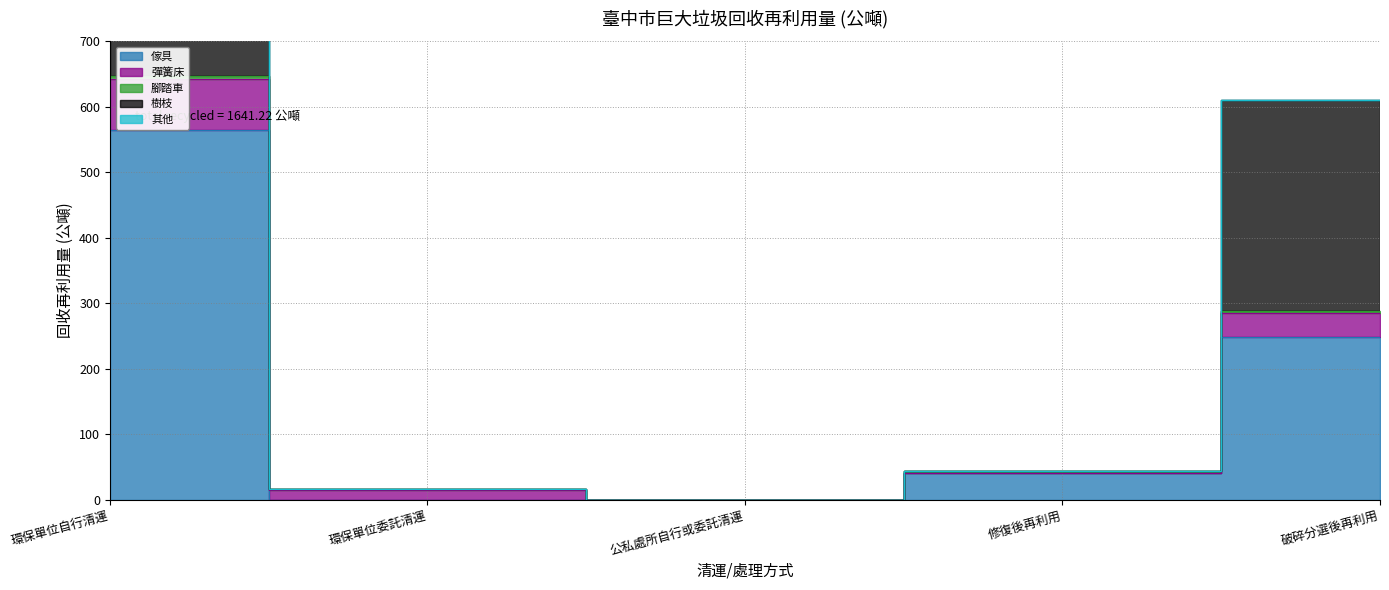

Reading left to right, list all the values displayed in this chart.

傢具: 環保單位自行清運=564.9	環保單位委託清運=0.0	公私處所自行或委託清運=0.0	修復後再利用=40.2	破碎分選後再利用=248.1
彈簧床: 環保單位自行清運=77.3	環保單位委託清運=14.3	公私處所自行或委託清運=0.0	修復後再利用=0.0	破碎分選後再利用=36.5
腳踏車: 環保單位自行清運=5.1	環保單位委託清運=1.7	公私處所自行或委託清運=0.0	修復後再利用=2.9	破碎分選後再利用=3.8
樹枝: 環保單位自行清運=324.1	環保單位委託清運=0.0	公私處所自行或委託清運=0.0	修復後再利用=0.0	破碎分選後再利用=322.2
其他: 環保單位自行清運=0.0	環保單位委託清運=0.0	公私處所自行或委託清運=0.0	修復後再利用=0.0	破碎分選後再利用=0.0